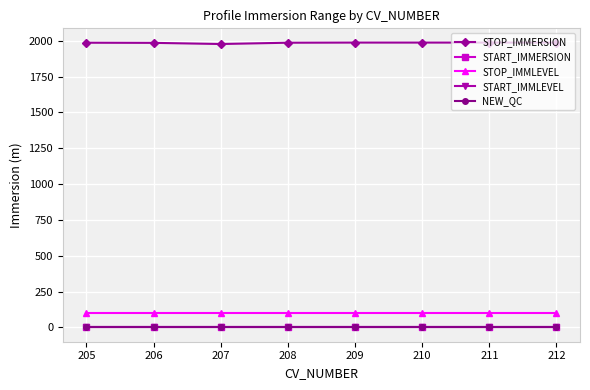

Which series has the largest total across all categories?

STOP_IMMERSION